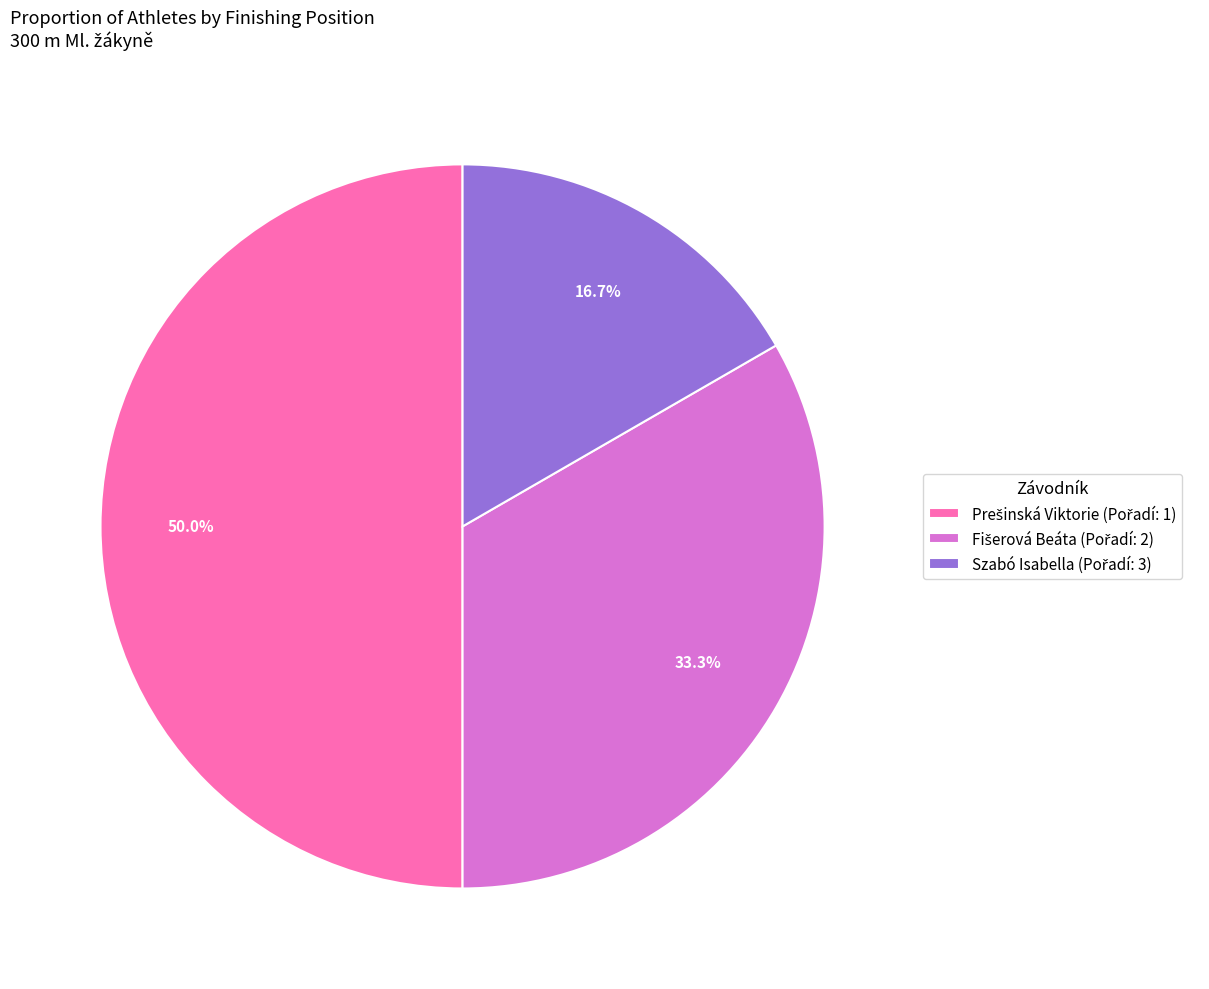

Count the number of slices in the pie.

3